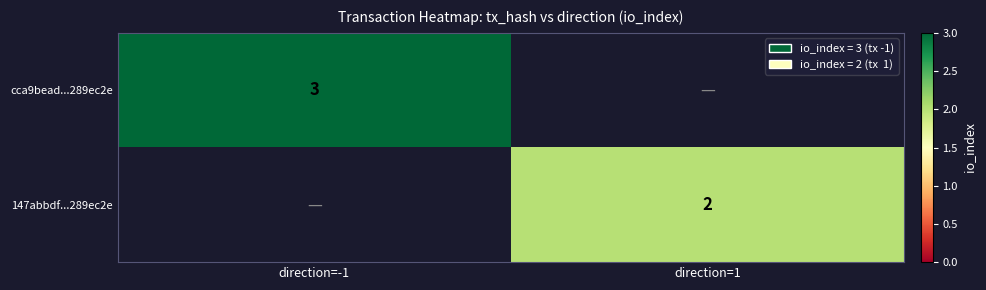

True or false: 147abbdf...289ec2e has a value of 2 at direction=1.

True